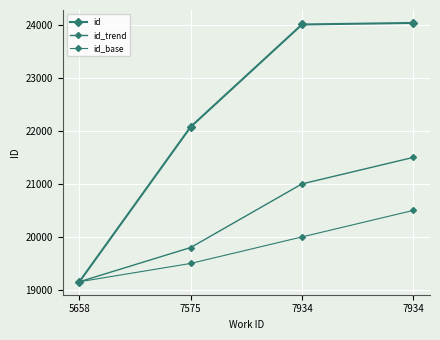

Count the number of data series in this chart.

3